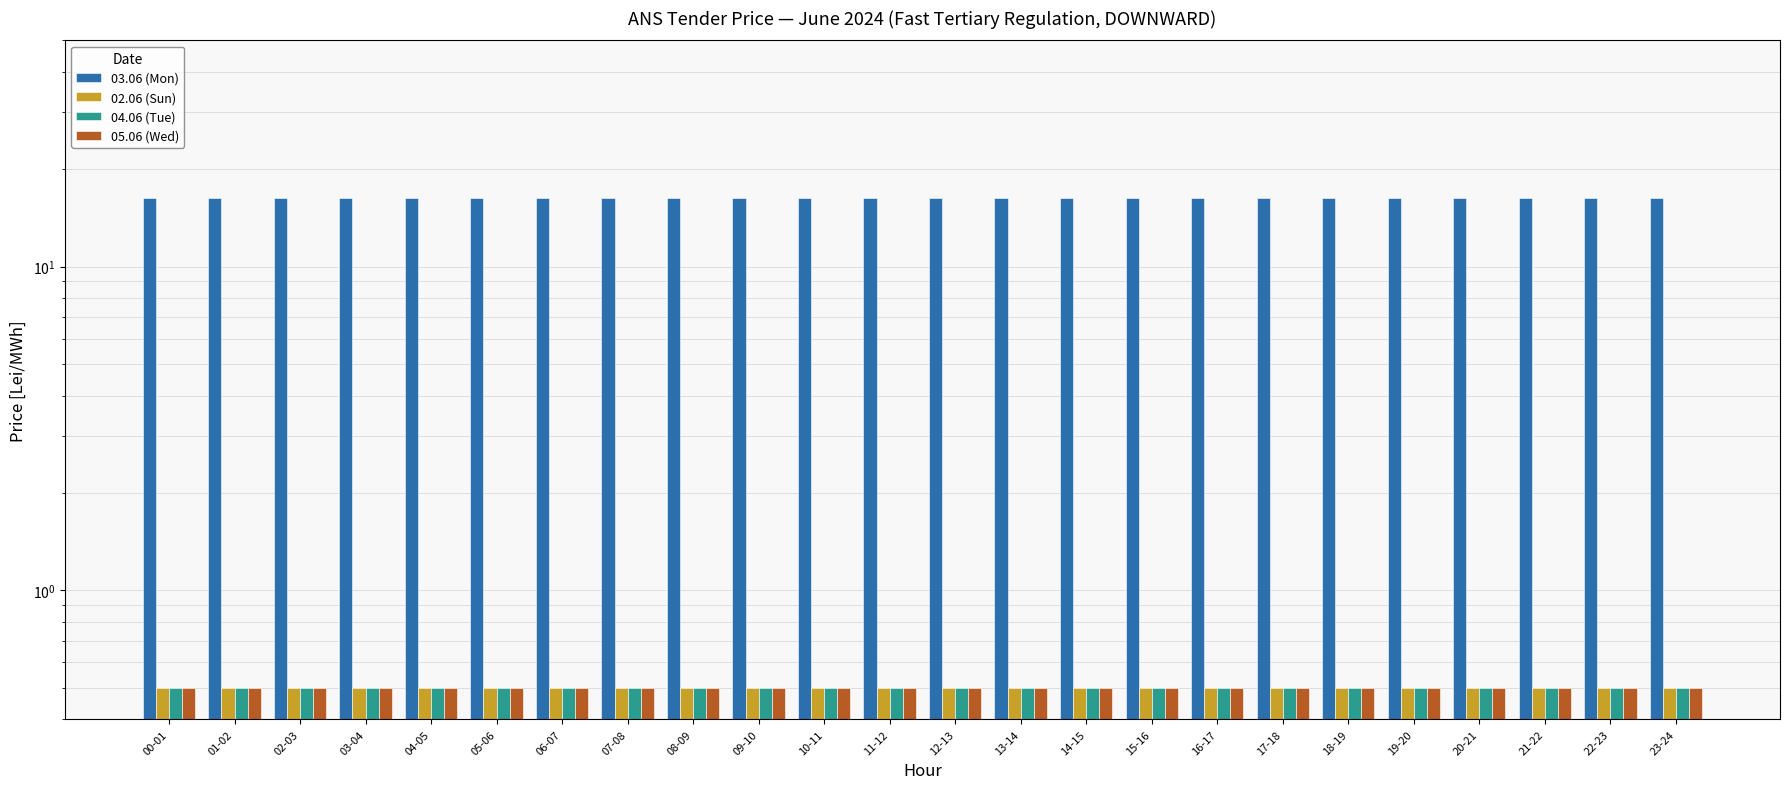

What is the label of the 7th bar from the left?

06-07